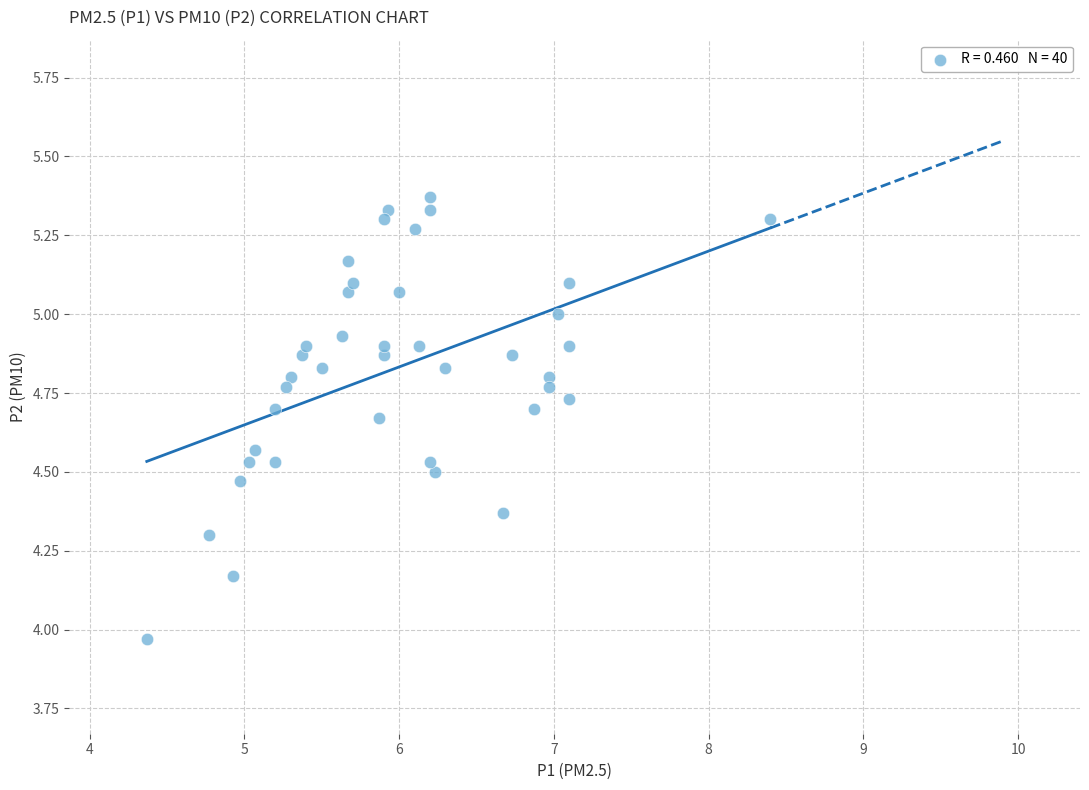

What is the range of Y values (max minus min)?

1.4